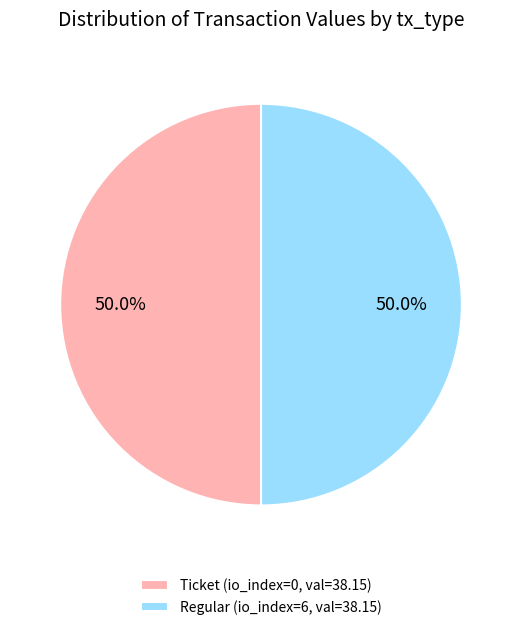

What percentage is NOT represented by Regular (io_index=6, val=38.15)?

50.0%